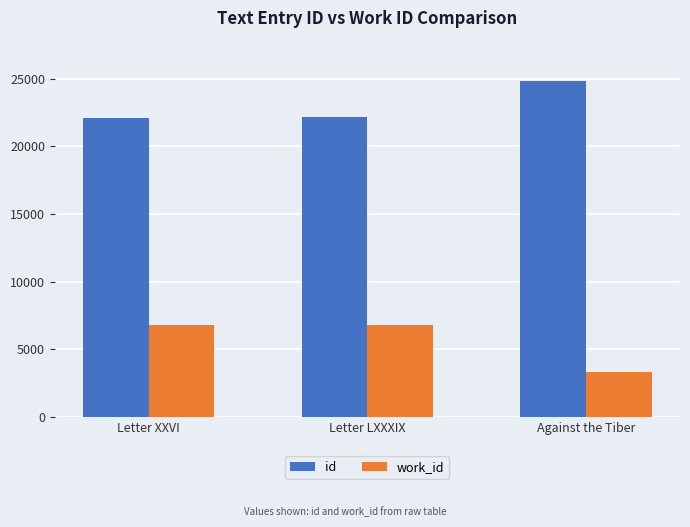

What is the difference between the highest and lowest values at Letter LXXXIX?

15317